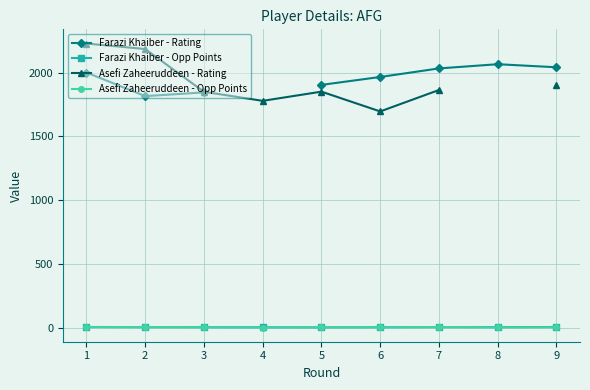

Which series has the largest total across all categories?

Farazi Khaiber - Opp Points